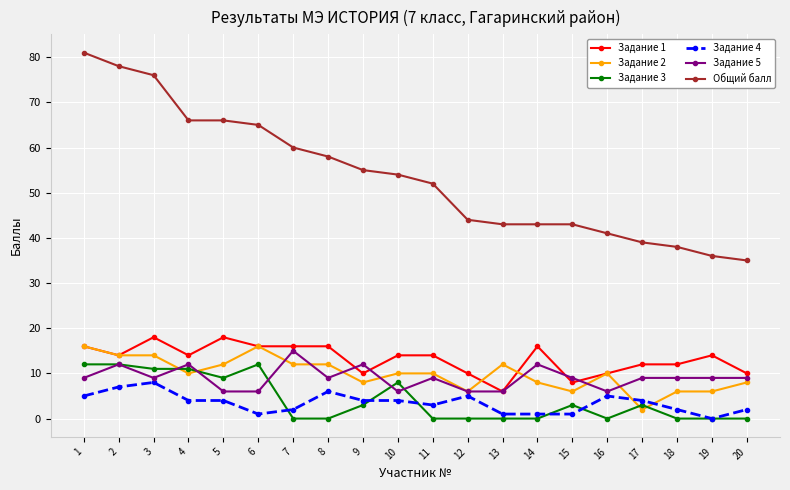

Count the number of data series in this chart.

6